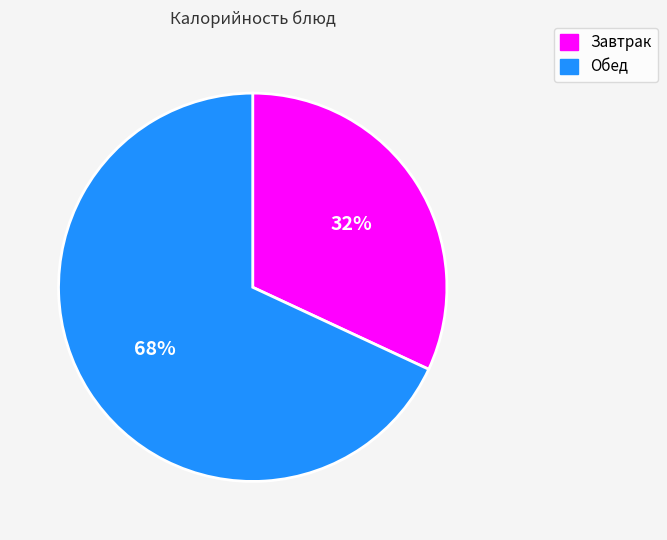

Which slice represents more than half of the pie?

Обед